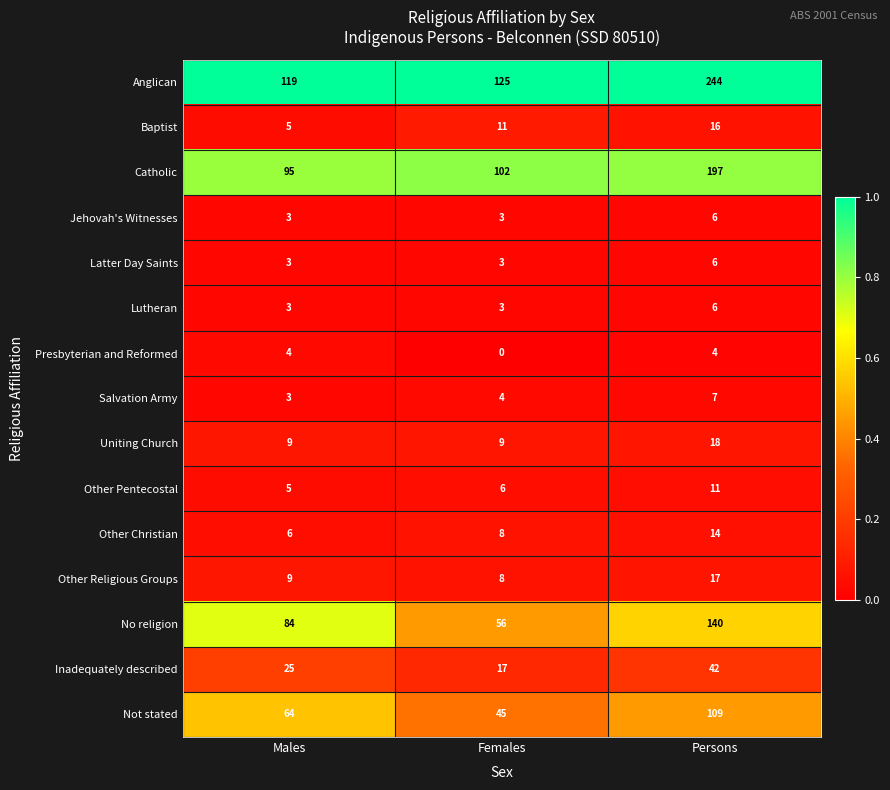

How many Uniting Church values are between 9 and 18?

3